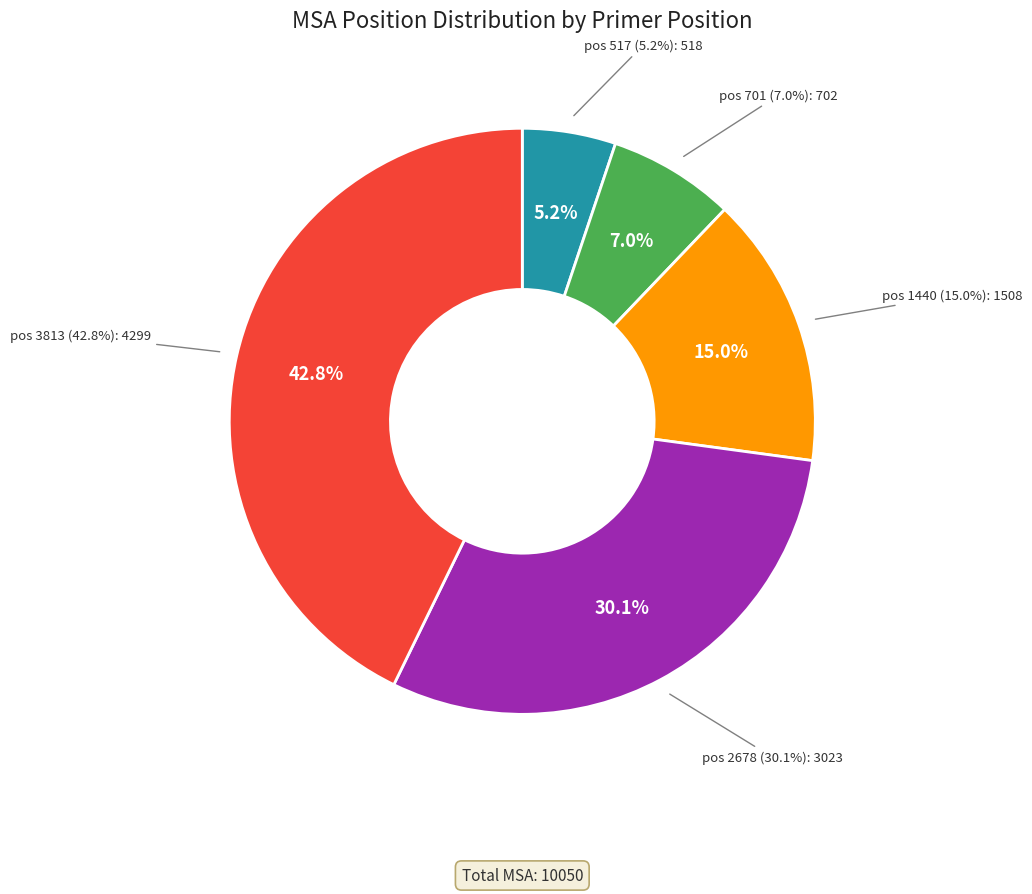

Rank the categories by value from highest to lowest.

pos 3813, pos 2678, pos 1440, pos 701, pos 517